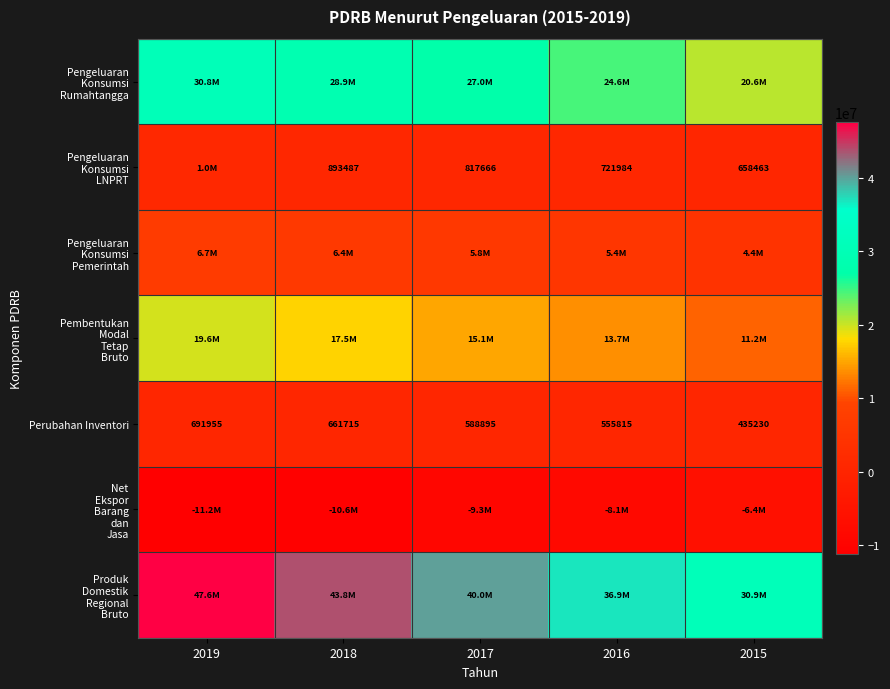

What is the difference between the maximum and minimum values in the Produk Domestik Regional Bruto series?

16668545.3